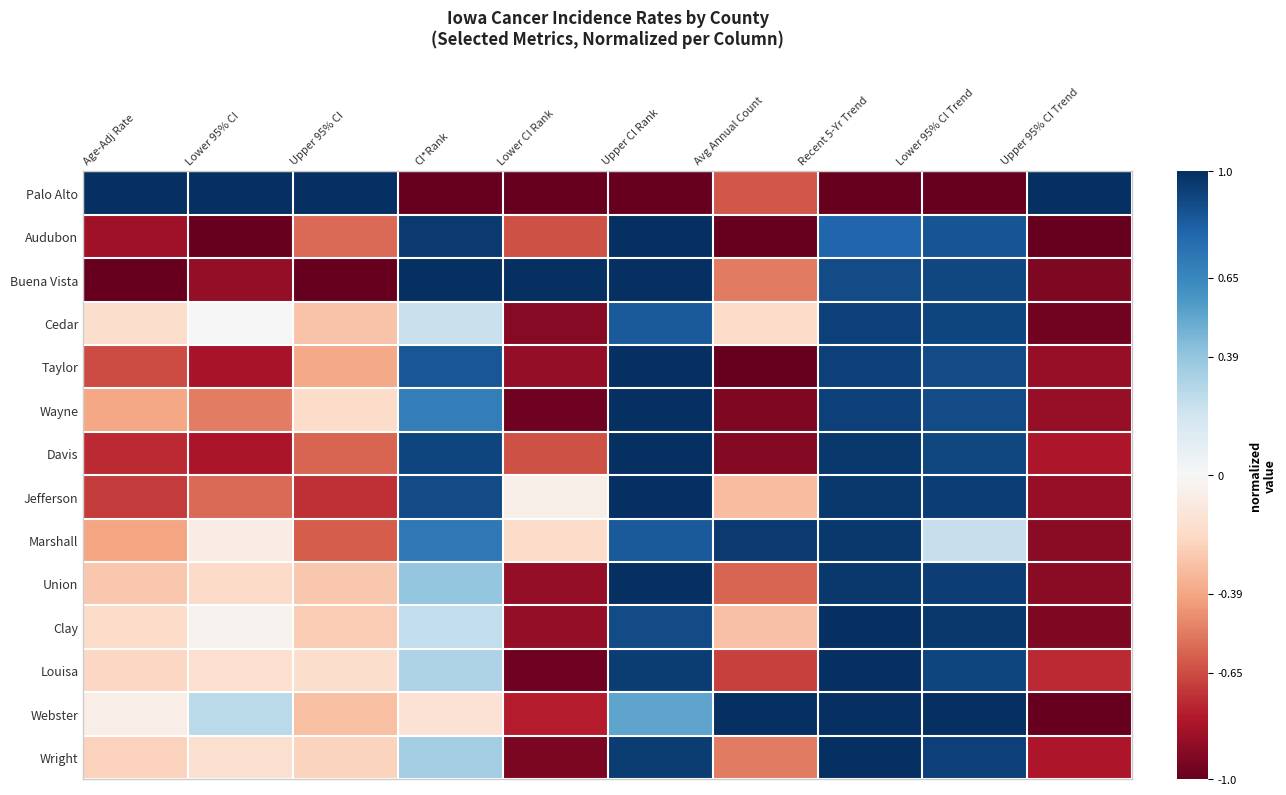

Reading left to right, list all the values displayed in this chart.

Palo Alto: Age-Adj Rate=1.0	Lower 95% CI=1.0	Upper 95% CI=1.0	CI*Rank=-1.0	Lower CI Rank=-1.0	Upper CI Rank=-1.0	Avg Annual Count=-0.6	Recent 5-Yr Trend=-1.0	Lower 95% CI Trend=-1.0	Upper 95% CI Trend=1.0
Audubon: Age-Adj Rate=-0.8	Lower 95% CI=-1.0	Upper 95% CI=-0.6	CI*Rank=1.0	Lower CI Rank=-0.6	Upper CI Rank=1.0	Avg Annual Count=-1.0	Recent 5-Yr Trend=0.8	Lower 95% CI Trend=0.9	Upper 95% CI Trend=-1.0
Buena Vista: Age-Adj Rate=-1.0	Lower 95% CI=-0.9	Upper 95% CI=-1.0	CI*Rank=1.0	Lower CI Rank=1.0	Upper CI Rank=1.0	Avg Annual Count=-0.5	Recent 5-Yr Trend=0.9	Lower 95% CI Trend=0.9	Upper 95% CI Trend=-0.9
Cedar: Age-Adj Rate=-0.2	Lower 95% CI=0.0	Upper 95% CI=-0.3	CI*Rank=0.2	Lower CI Rank=-0.9	Upper CI Rank=0.8	Avg Annual Count=-0.2	Recent 5-Yr Trend=0.9	Lower 95% CI Trend=0.9	Upper 95% CI Trend=-1.0
Taylor: Age-Adj Rate=-0.7	Lower 95% CI=-0.8	Upper 95% CI=-0.4	CI*Rank=0.9	Lower CI Rank=-0.9	Upper CI Rank=1.0	Avg Annual Count=-1.0	Recent 5-Yr Trend=0.9	Lower 95% CI Trend=0.9	Upper 95% CI Trend=-0.9
Wayne: Age-Adj Rate=-0.4	Lower 95% CI=-0.5	Upper 95% CI=-0.2	CI*Rank=0.7	Lower CI Rank=-1.0	Upper CI Rank=1.0	Avg Annual Count=-0.9	Recent 5-Yr Trend=0.9	Lower 95% CI Trend=0.9	Upper 95% CI Trend=-0.9
Davis: Age-Adj Rate=-0.7	Lower 95% CI=-0.8	Upper 95% CI=-0.6	CI*Rank=0.9	Lower CI Rank=-0.6	Upper CI Rank=1.0	Avg Annual Count=-0.9	Recent 5-Yr Trend=1.0	Lower 95% CI Trend=0.9	Upper 95% CI Trend=-0.8
Jefferson: Age-Adj Rate=-0.7	Lower 95% CI=-0.6	Upper 95% CI=-0.7	CI*Rank=0.9	Lower CI Rank=-0.1	Upper CI Rank=1.0	Avg Annual Count=-0.3	Recent 5-Yr Trend=1.0	Lower 95% CI Trend=0.9	Upper 95% CI Trend=-0.9
Marshall: Age-Adj Rate=-0.4	Lower 95% CI=-0.1	Upper 95% CI=-0.6	CI*Rank=0.7	Lower CI Rank=-0.2	Upper CI Rank=0.8	Avg Annual Count=1.0	Recent 5-Yr Trend=1.0	Lower 95% CI Trend=0.2	Upper 95% CI Trend=-0.9
Union: Age-Adj Rate=-0.3	Lower 95% CI=-0.2	Upper 95% CI=-0.3	CI*Rank=0.4	Lower CI Rank=-0.9	Upper CI Rank=1.0	Avg Annual Count=-0.6	Recent 5-Yr Trend=1.0	Lower 95% CI Trend=0.9	Upper 95% CI Trend=-0.9
Clay: Age-Adj Rate=-0.2	Lower 95% CI=-0.0	Upper 95% CI=-0.3	CI*Rank=0.2	Lower CI Rank=-0.9	Upper CI Rank=0.9	Avg Annual Count=-0.3	Recent 5-Yr Trend=1.0	Lower 95% CI Trend=1.0	Upper 95% CI Trend=-0.9
Louisa: Age-Adj Rate=-0.2	Lower 95% CI=-0.2	Upper 95% CI=-0.2	CI*Rank=0.3	Lower CI Rank=-1.0	Upper CI Rank=0.9	Avg Annual Count=-0.7	Recent 5-Yr Trend=1.0	Lower 95% CI Trend=0.9	Upper 95% CI Trend=-0.7
Webster: Age-Adj Rate=-0.1	Lower 95% CI=0.3	Upper 95% CI=-0.3	CI*Rank=-0.1	Lower CI Rank=-0.8	Upper CI Rank=0.5	Avg Annual Count=1.0	Recent 5-Yr Trend=1.0	Lower 95% CI Trend=1.0	Upper 95% CI Trend=-1.0
Wright: Age-Adj Rate=-0.2	Lower 95% CI=-0.2	Upper 95% CI=-0.2	CI*Rank=0.3	Lower CI Rank=-0.9	Upper CI Rank=0.9	Avg Annual Count=-0.5	Recent 5-Yr Trend=1.0	Lower 95% CI Trend=0.9	Upper 95% CI Trend=-0.8